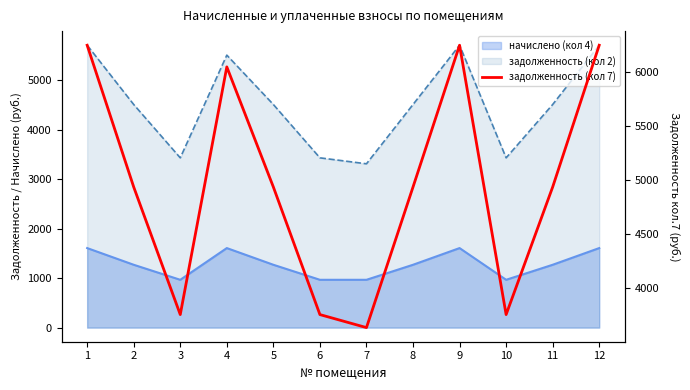

How many data points are less than 4934?

4